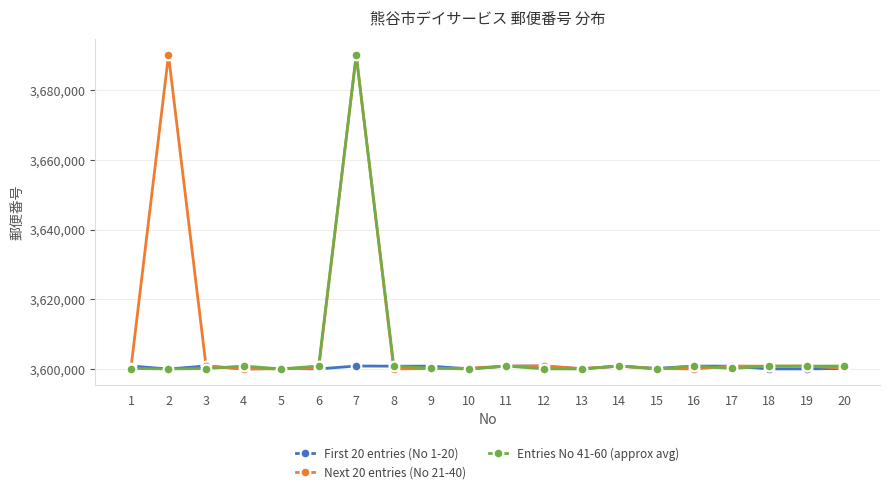

What is the difference between the maximum and minimum values in the Entries No 41-60 (approx avg) series?

89990